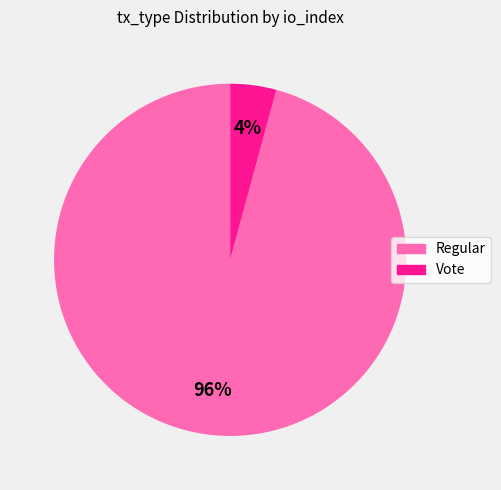

Is there a majority slice in this chart?

Yes